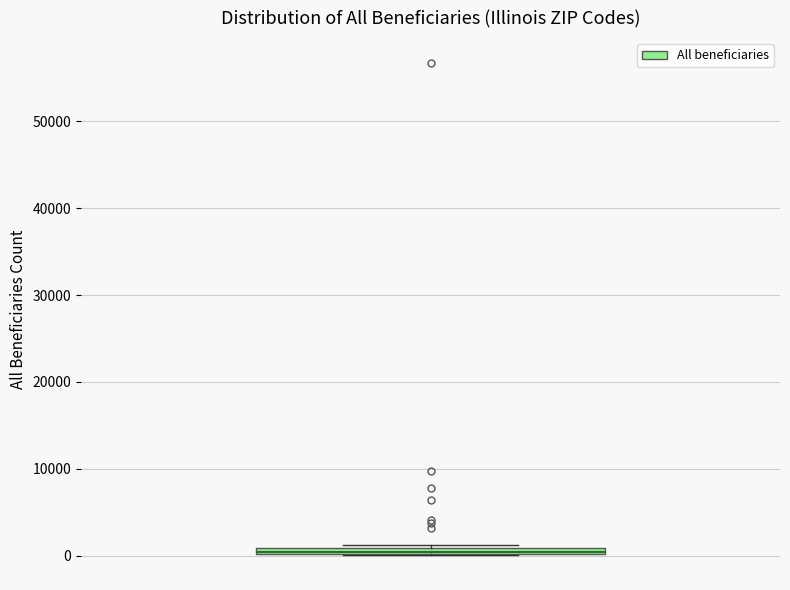

Where is the upper edge of the box on the y-axis? The values are not printed on the chart, so give them approximately, as read against the axis.

1000